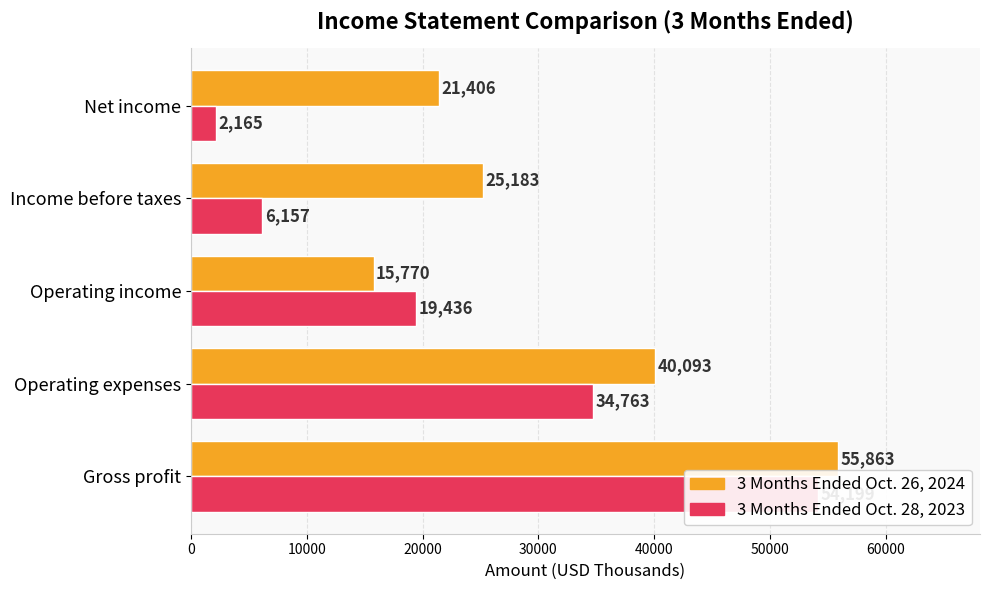

What is the difference between the maximum and second lowest values in the 3 Months Ended Oct. 28, 2023 series?

48042